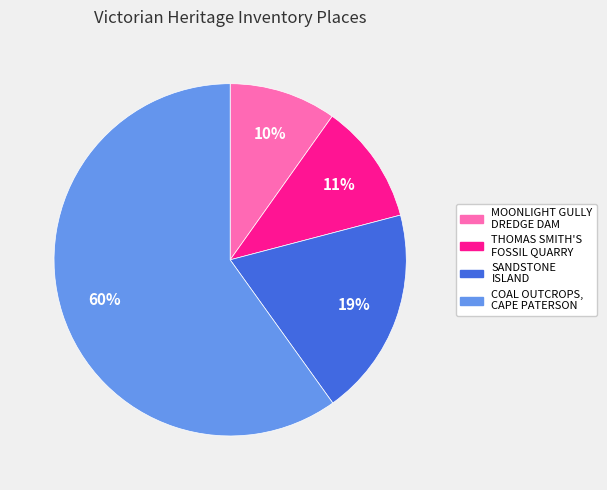

Is there any slice that represents more than half of the pie?

Yes